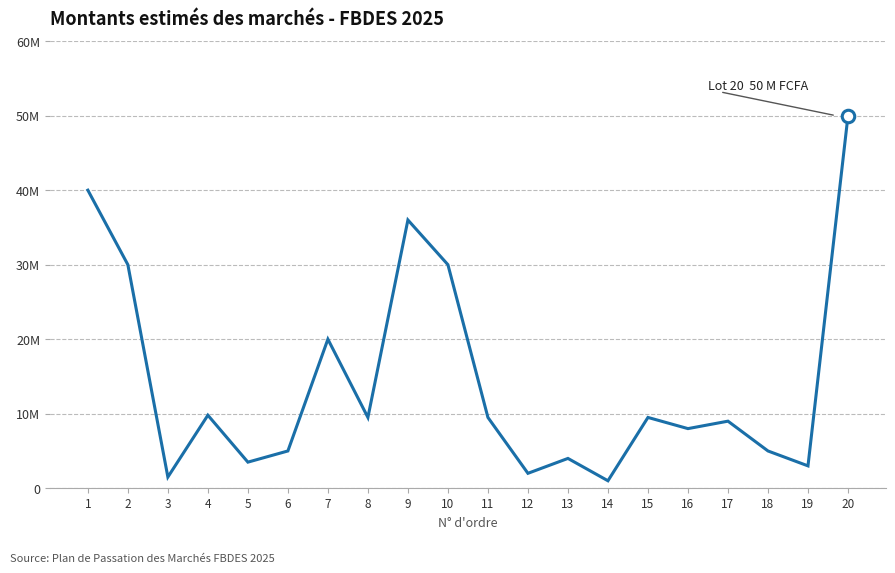

Reading left to right, extract all data points from this chart.

1=40000000	2=30000000	3=1500000	4=9800000	5=3500000	6=5000000	7=20000000	8=9500000	9=36000000	10=30000000	11=9500000	12=2000000	13=4000000	14=1000000	15=9500000	16=8000000	17=9000000	18=5000000	19=3000000	20=50000000